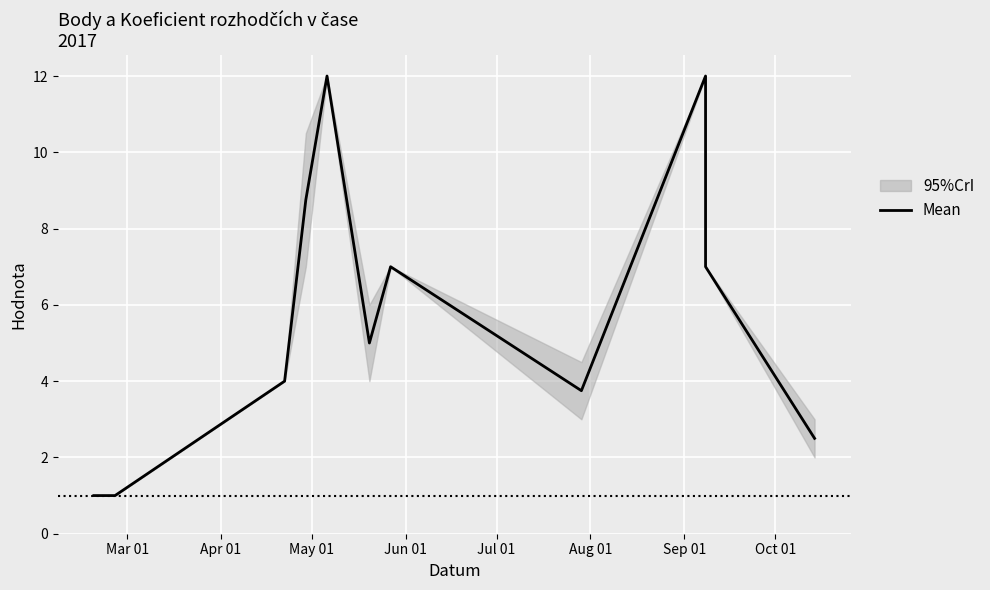

What is the label of the 12th point from the right?

Mar 01